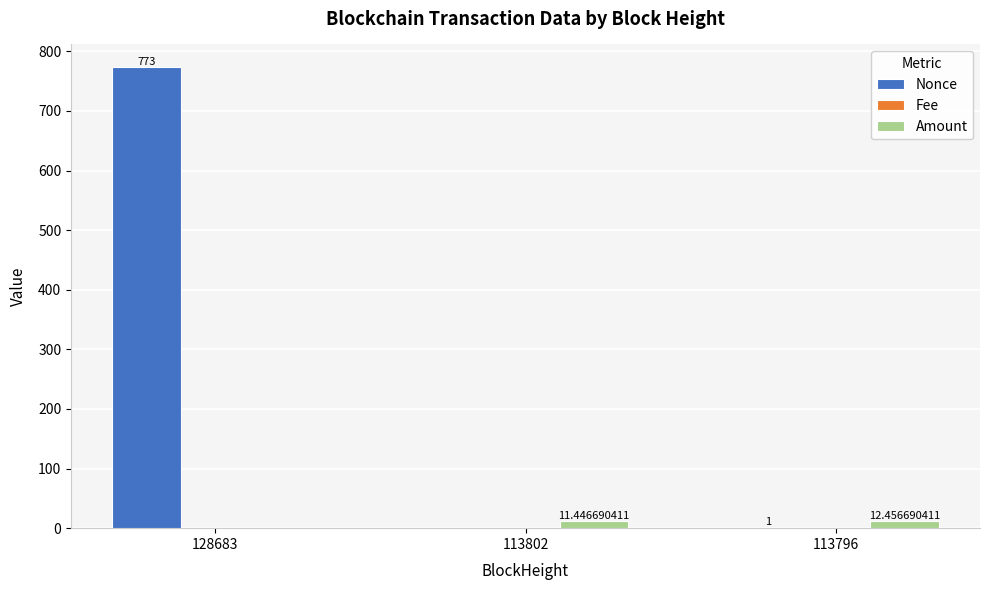

At which category is the sum across all series the highest?

128683